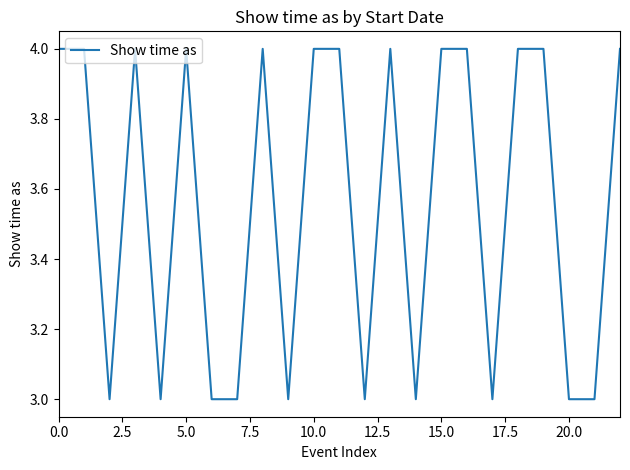

What is the minimum value shown in the chart?

3